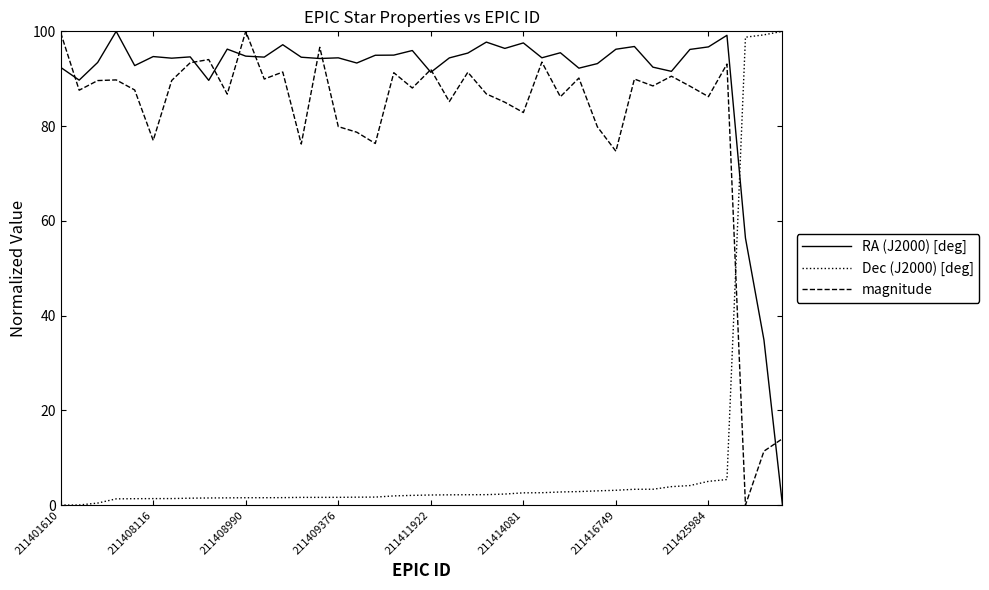

True or false: Dec (J2000) [deg] and magnitude intersect in this chart.

True